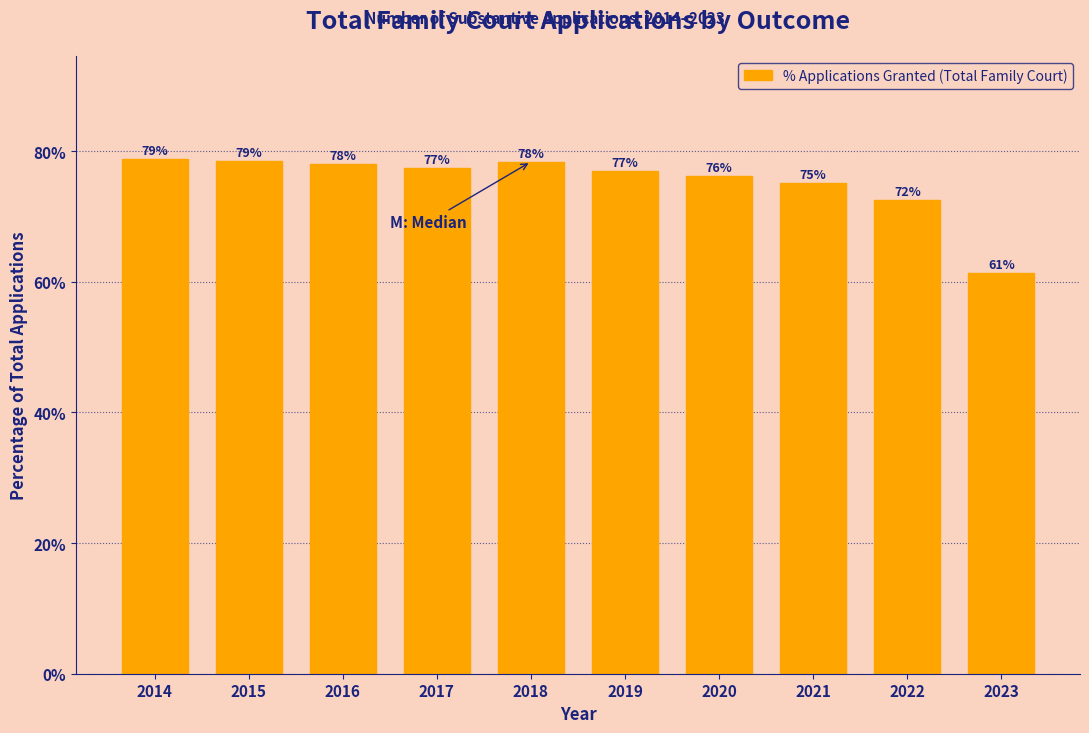

What is the minimum value shown in the chart?

61.3